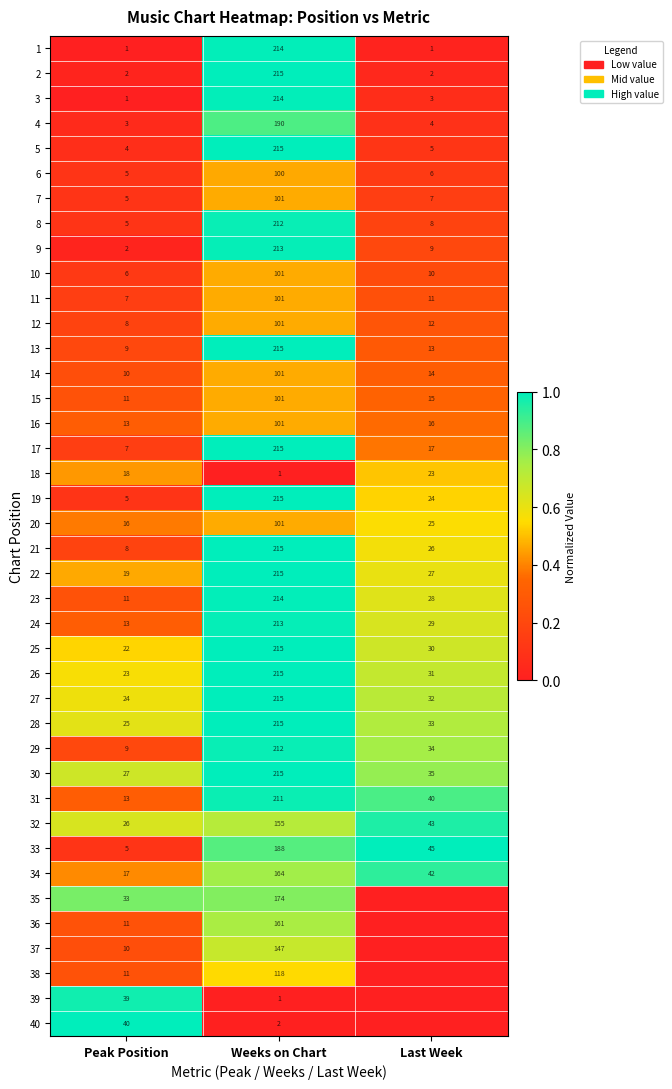

What is the highest value of the 2 series?

215